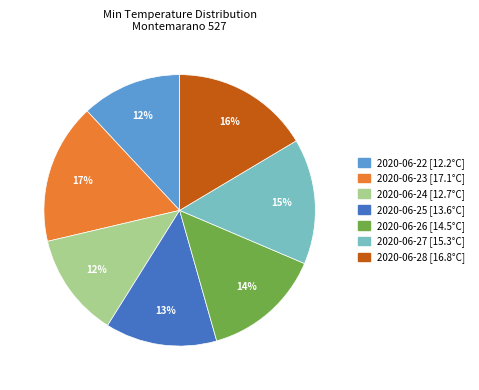

Is the sum of 2020-06-22 and 2020-06-28 greater than half?

No